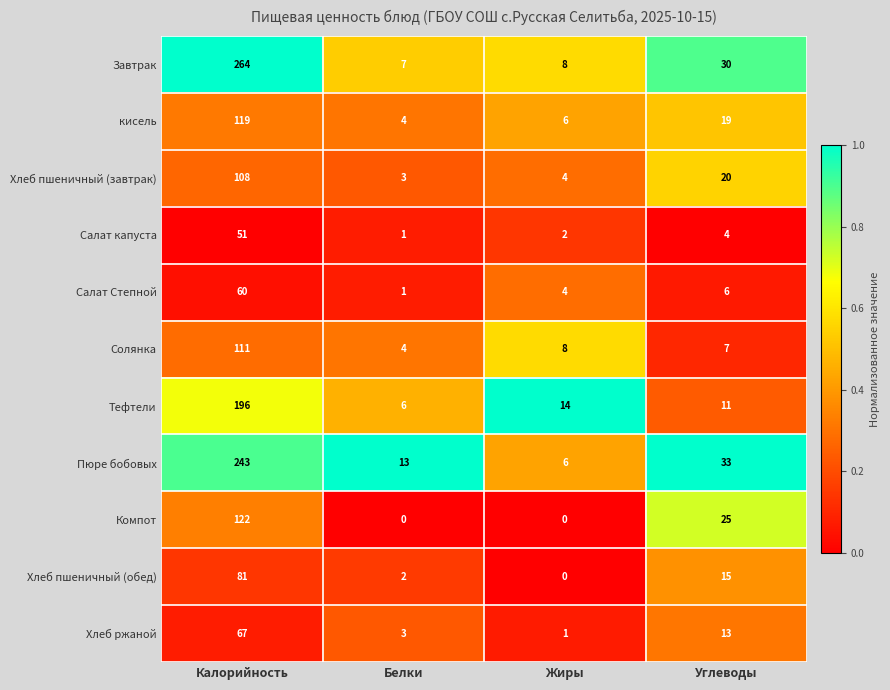

The Салат Степной series shows 1 at Белки. True or false?

True